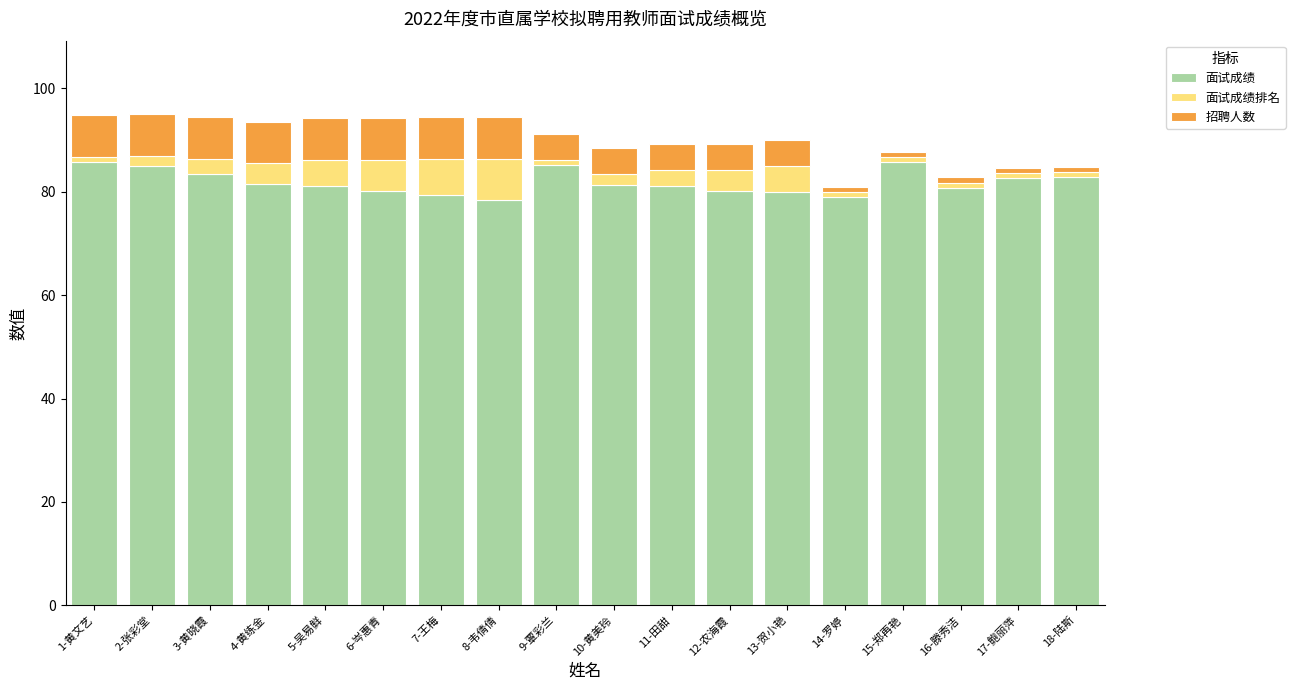

What is the difference between the second highest and minimum values in the 面试成绩 series?

7.4